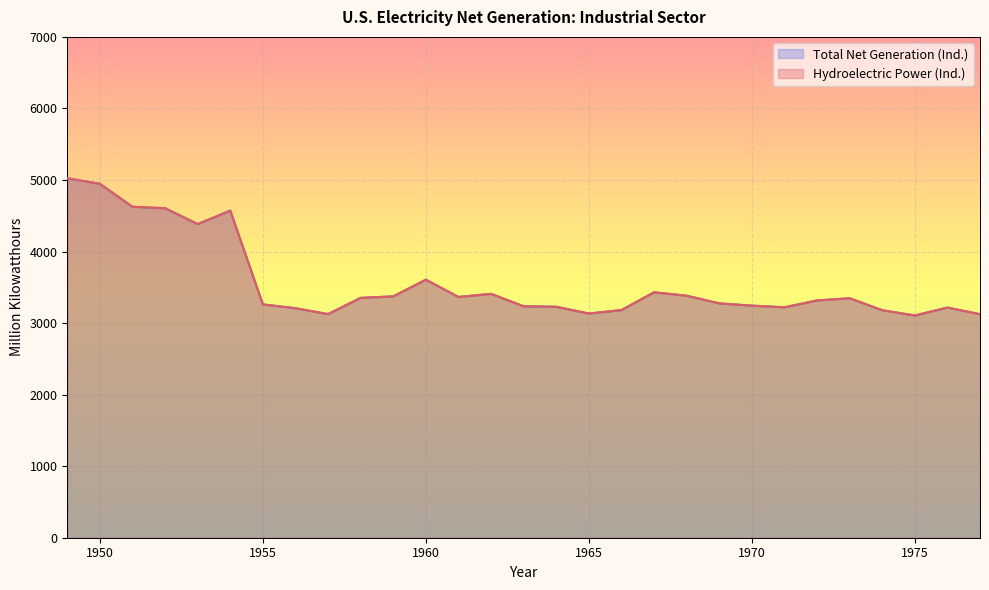

What is the value of the Hydroelectric Power (Ind.) point at the 14th from the left?

3408.8